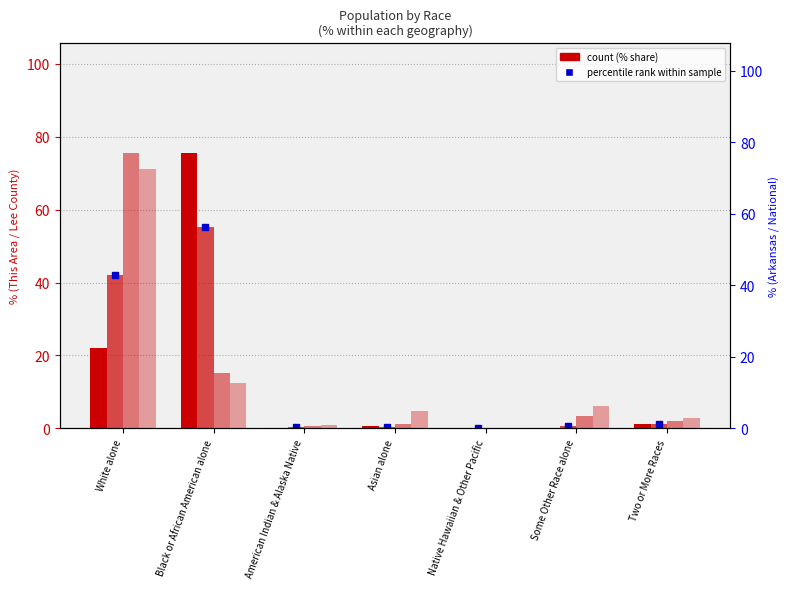

What is the maximum value for This Area?

75.6